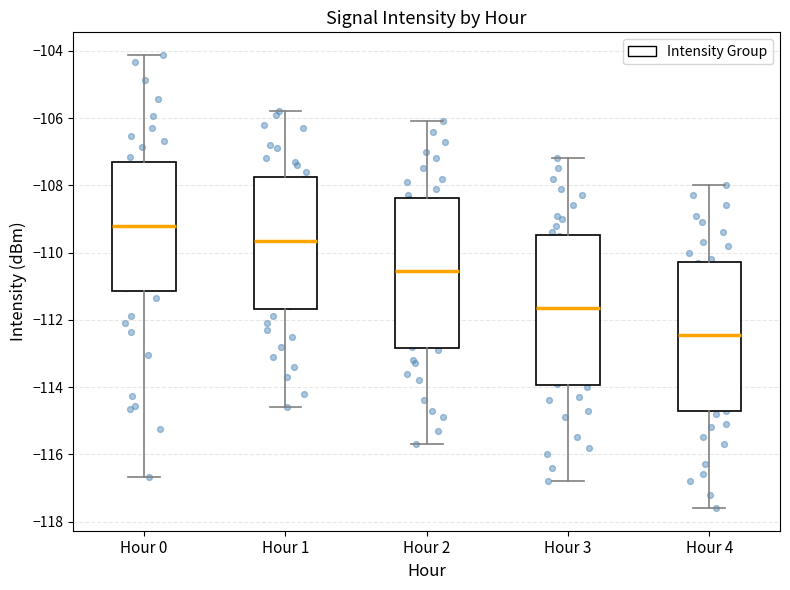

Reading left to right, transcribe this box plot: for each box, give where its median line is, the range the box spans, and where its two whiskers end, as read against the y-axis. The values are not printed on the chart, so give them approximately, as read against the axis.

Hour 0: median -109.2, box -111.2 to -107.4, whiskers -116.6 to -104.2
Hour 1: median -109.6, box -111.6 to -107.8, whiskers -114.6 to -105.8
Hour 2: median -110.6, box -112.8 to -108.4, whiskers -115.6 to -106.0
Hour 3: median -111.6, box -114.0 to -109.4, whiskers -116.8 to -107.2
Hour 4: median -112.4, box -114.8 to -110.2, whiskers -117.6 to -108.0